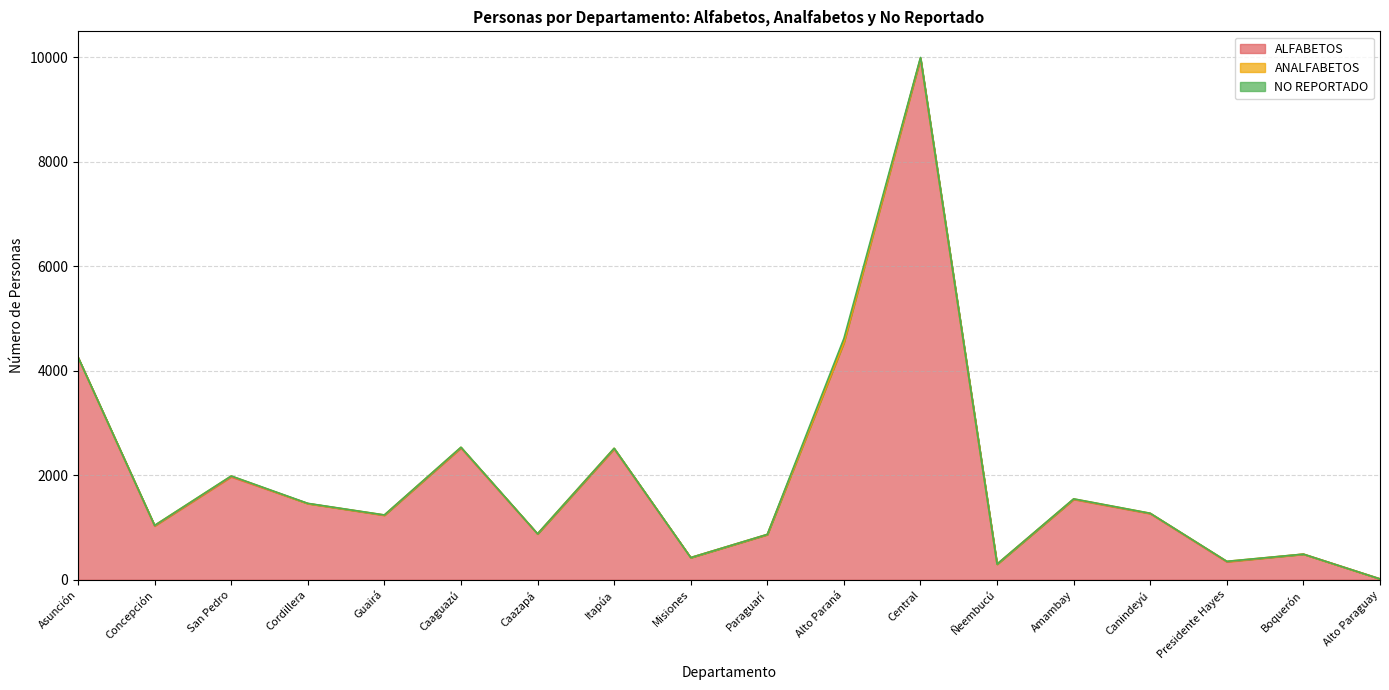

What are all the series names shown in the legend?

ALFABETOS, ANALFABETOS, NO REPORTADO